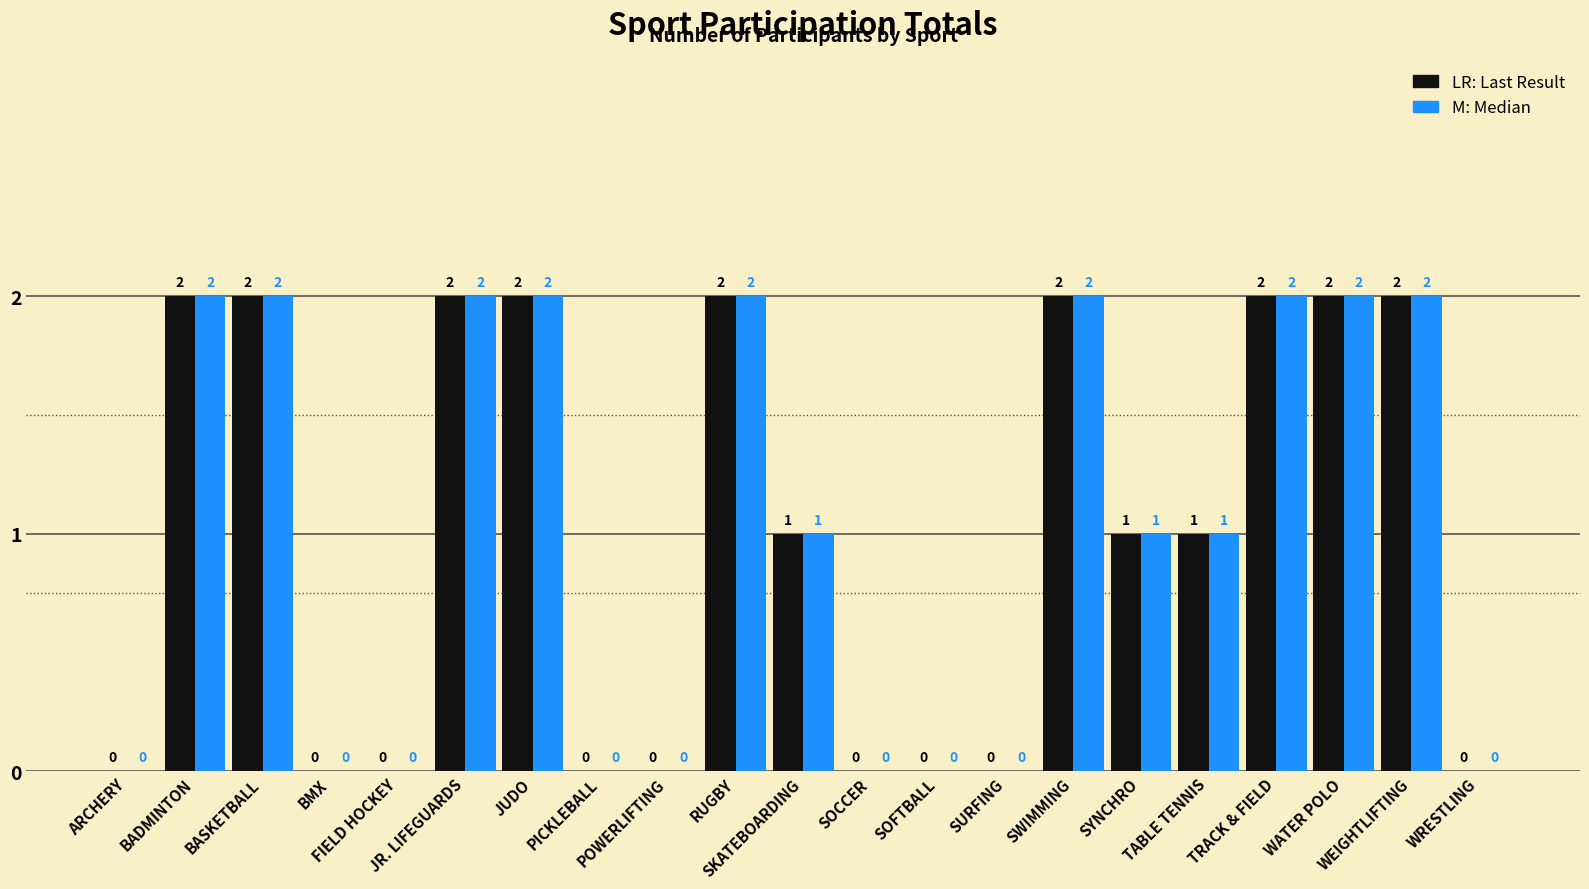

How many categories are shown in the chart?

21